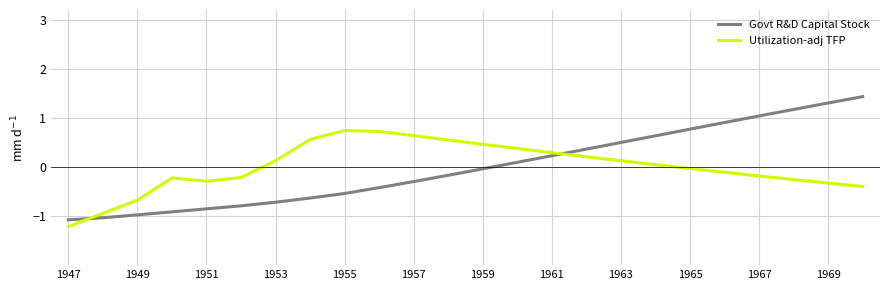

What is the smallest value displayed?

-1.2